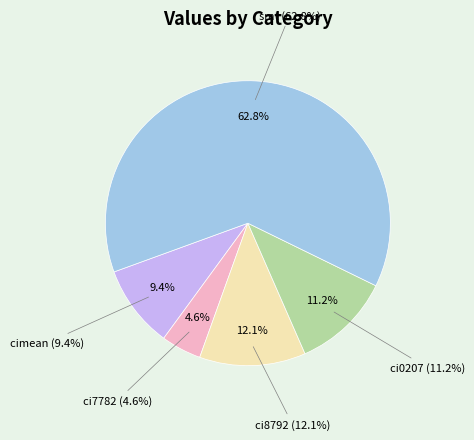

The ci7782 slice represents 1% of the pie. True or false?

False